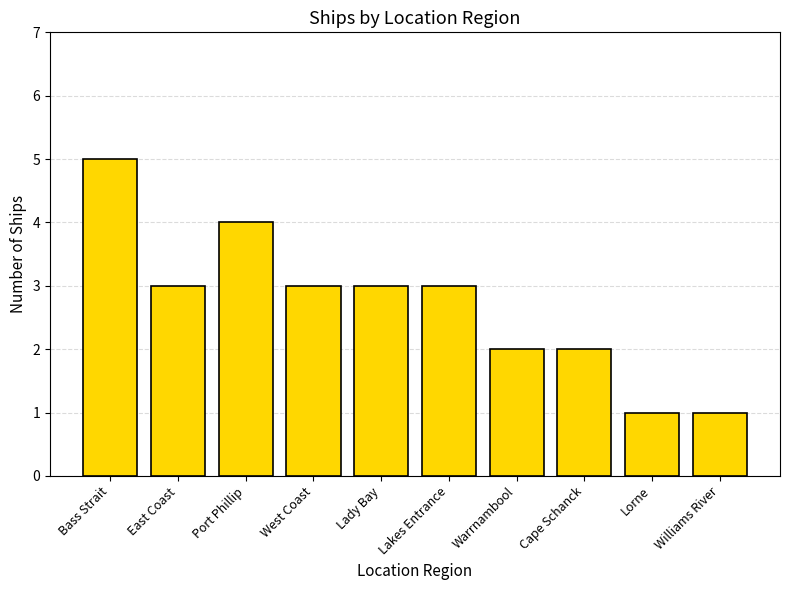

What is the average value?

3